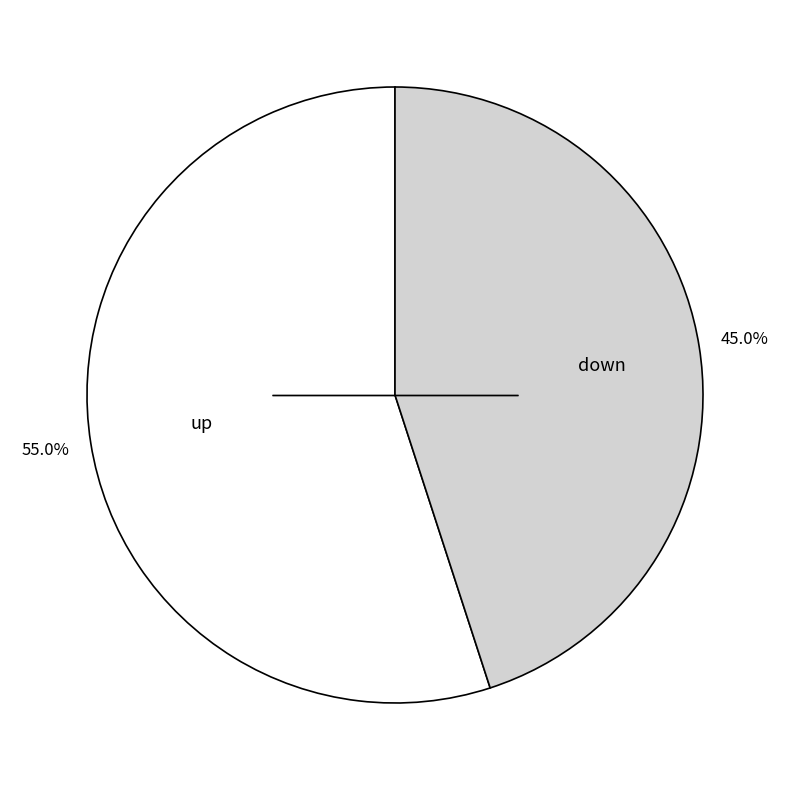

To the nearest percent, what is the difference between the up and down slice percentages?

10%